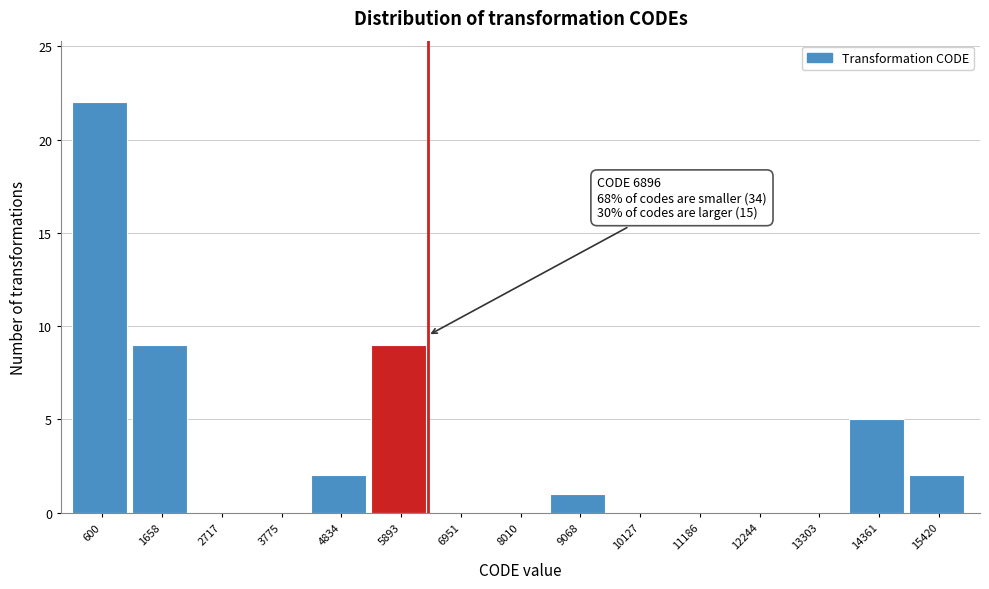

Reading left to right, transcribe all the data shown in this chart.

600=22	1658=9	2717=0	3775=0	4834=2	5893=9	6951=0	8010=0	9068=1	10127=0	11186=0	12244=0	13303=0	14361=5	15420=2